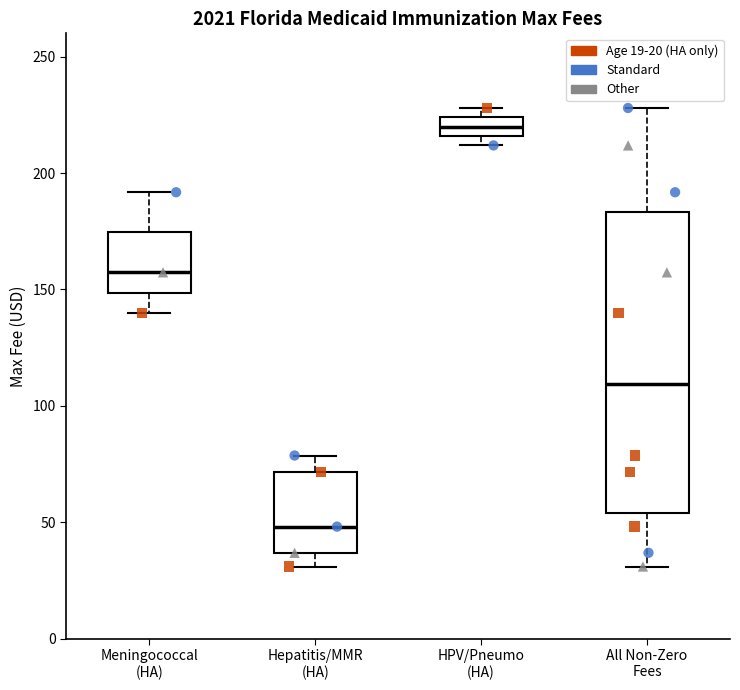

Reading left to right, transcribe this box plot: for each box, give where its median line is, the range the box spans, and where its two whiskers end, as read against the y-axis. The values are not printed on the chart, so give them approximately, as read against the axis.

Meningococcal (HA): median 155, box 150 to 175, whiskers 140 to 190
Hepatitis/MMR (HA): median 50, box 35 to 70, whiskers 30 to 80
HPV/Pneumo (HA): median 220, box 215 to 225, whiskers 210 to 230
All Non-Zero Fees: median 110, box 55 to 185, whiskers 30 to 230